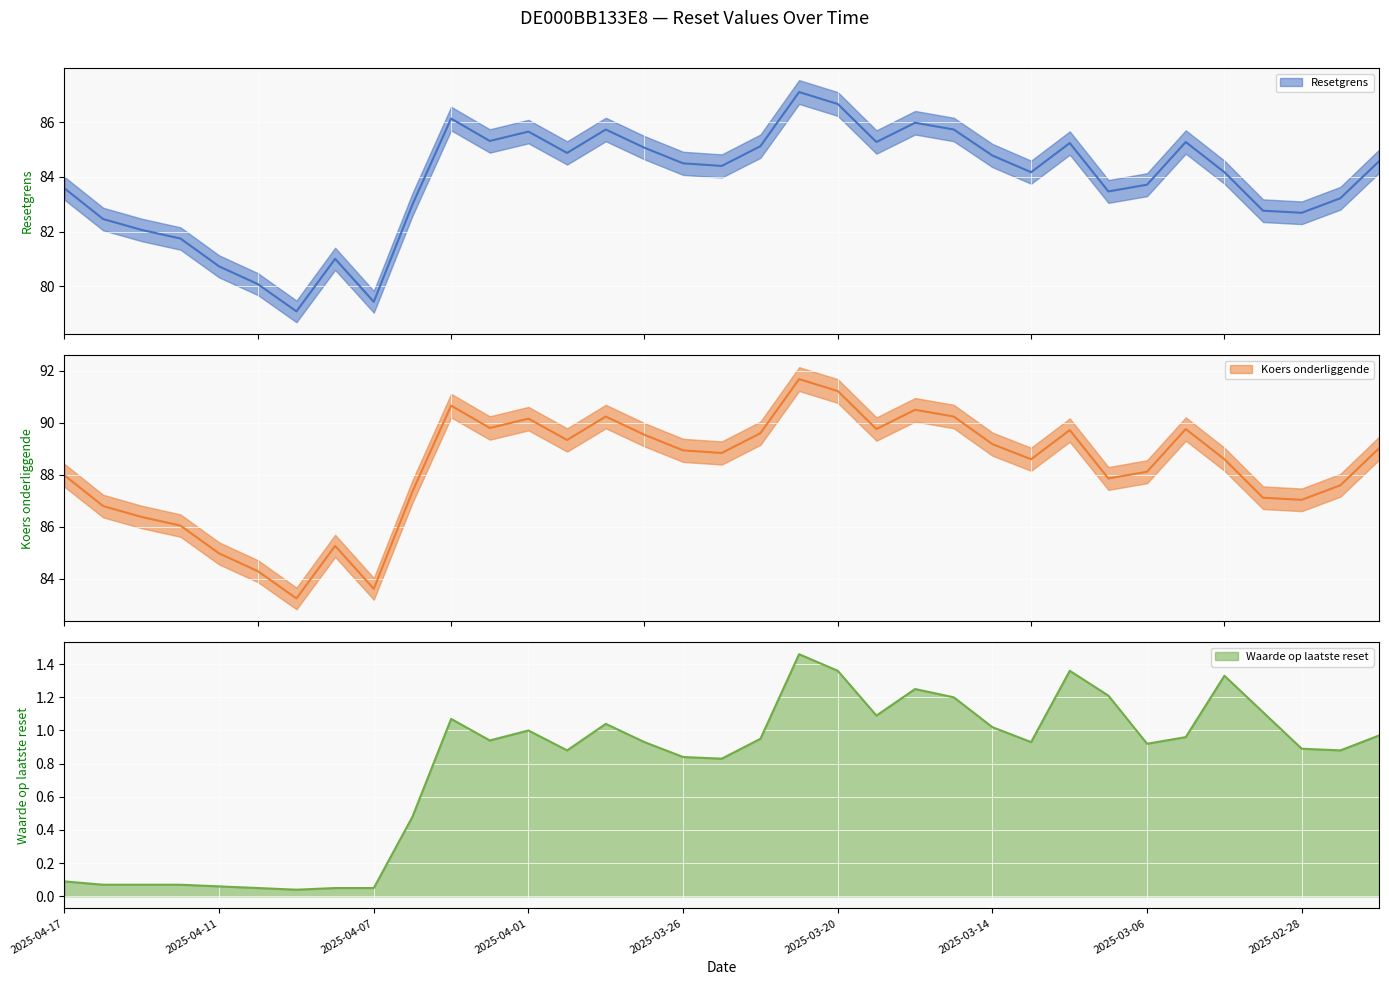

Which series changed the most between 2025-04-11 and 2025-03-26?

Koers onderliggende